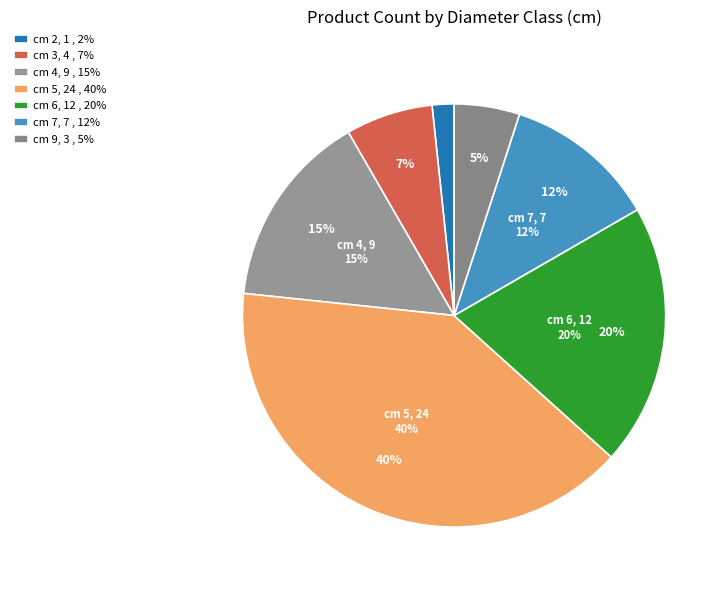

To the nearest percent, what percentage of the pie is cm 4?

15%